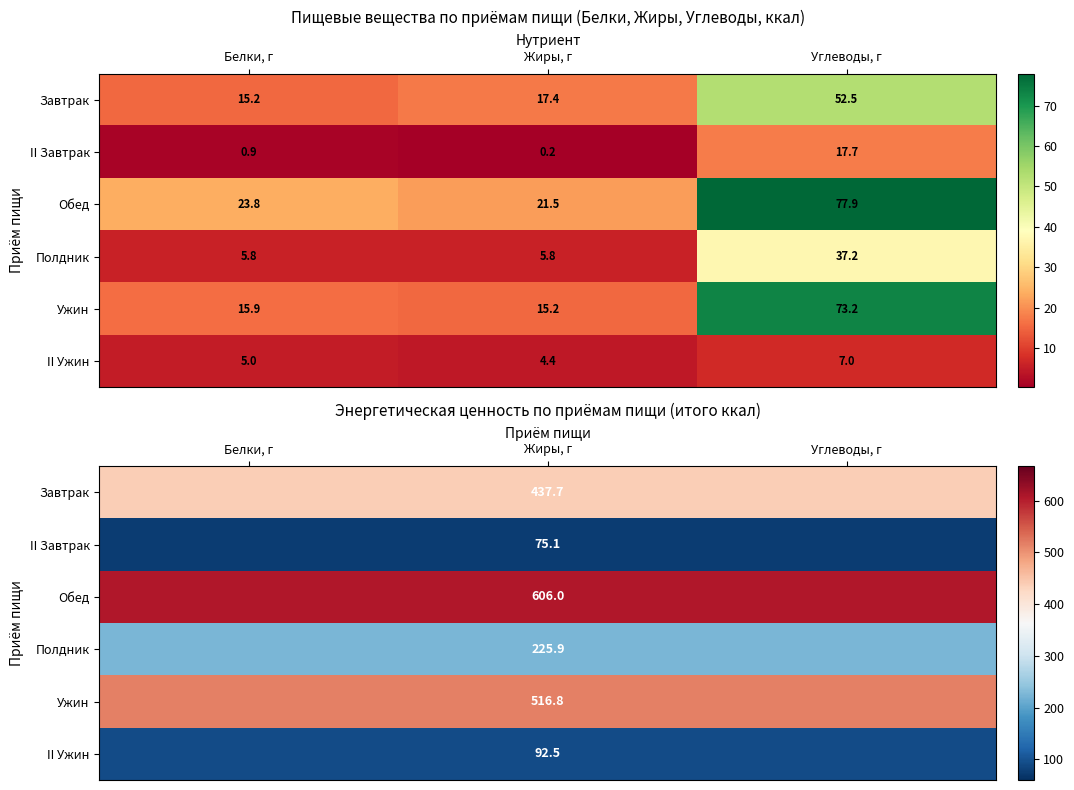

What is the greatest value displayed?

606.0